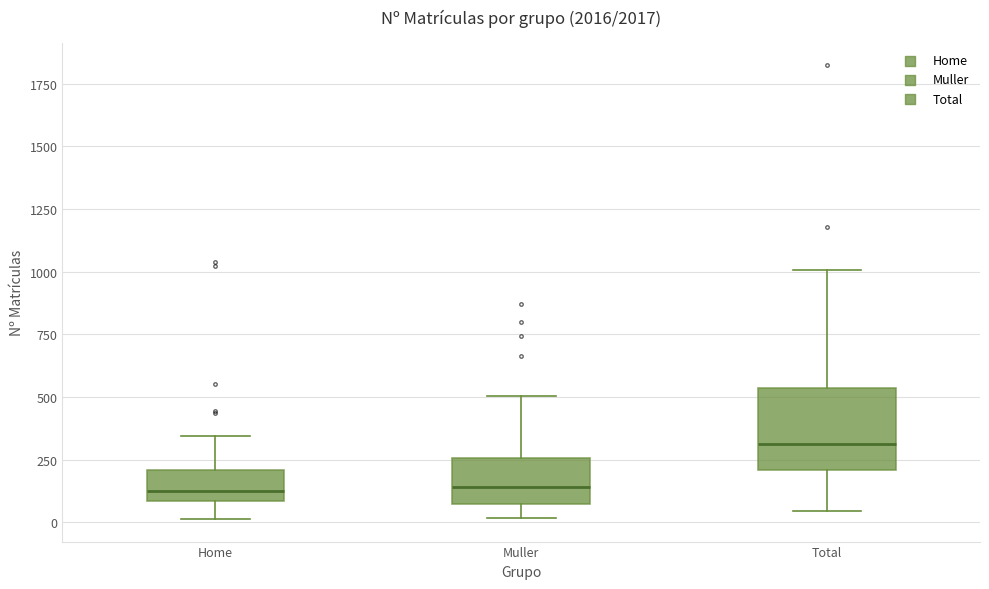

Which box is the tallest, from its lower edge to its upper edge?

Total